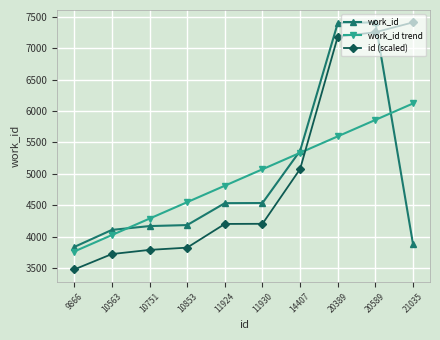

What is the value of the id (scaled) point at the 3rd from the left?

3787.8